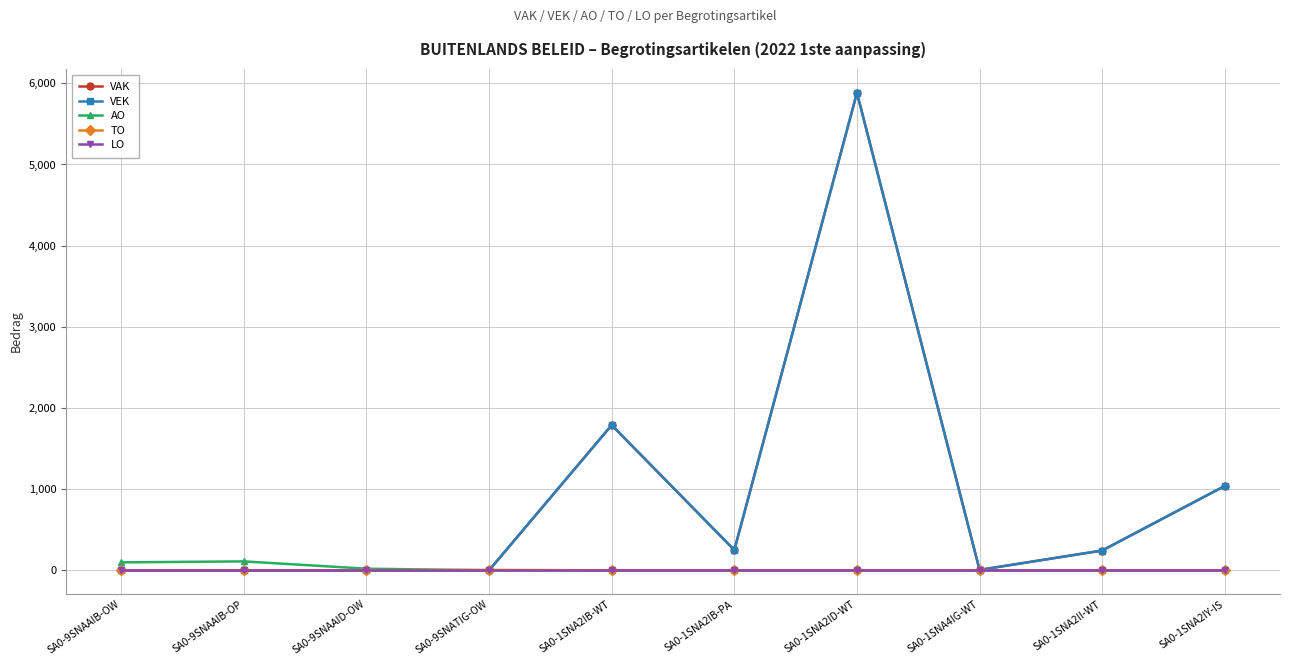

How many times do VAK and TO cross each other?

1